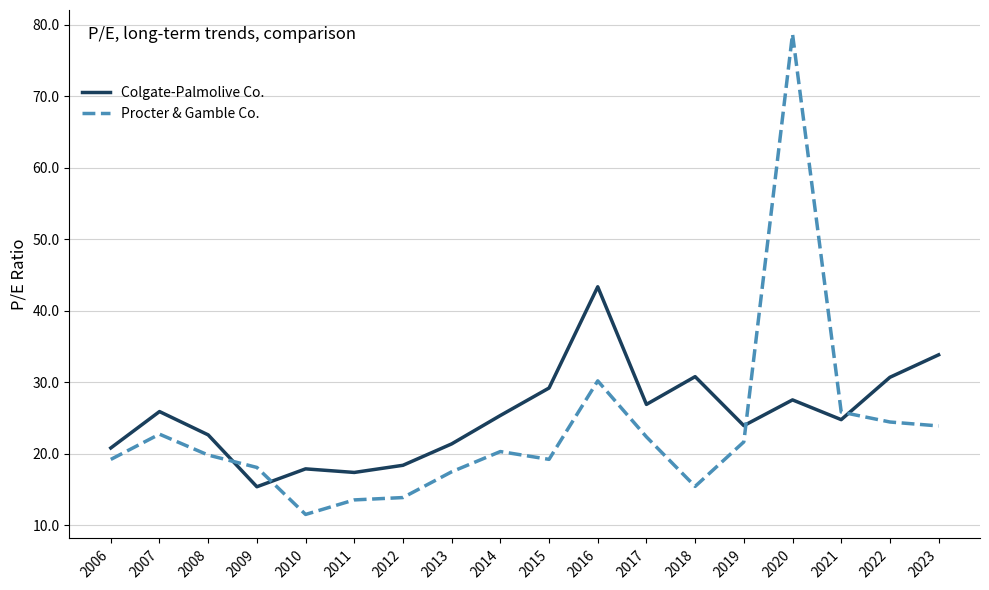

Where is the first local maximum for Colgate-Palmolive Co.?

2007